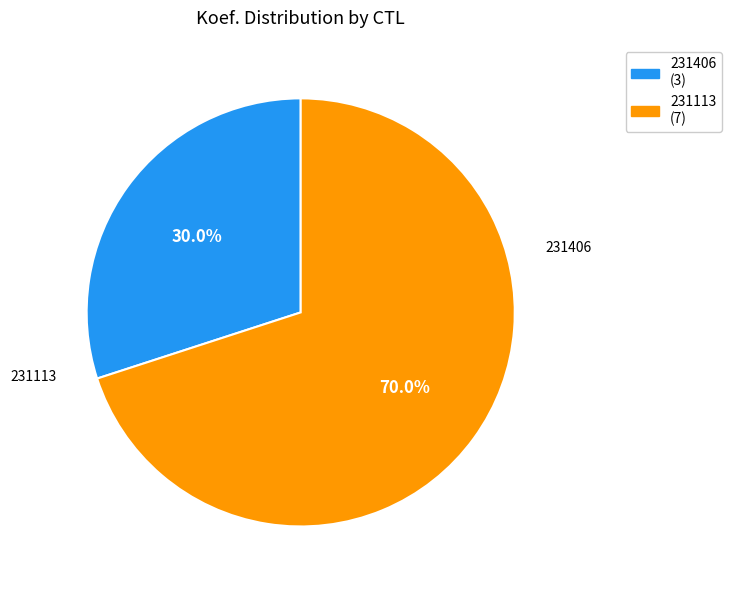

How many slices are in this pie chart?

2